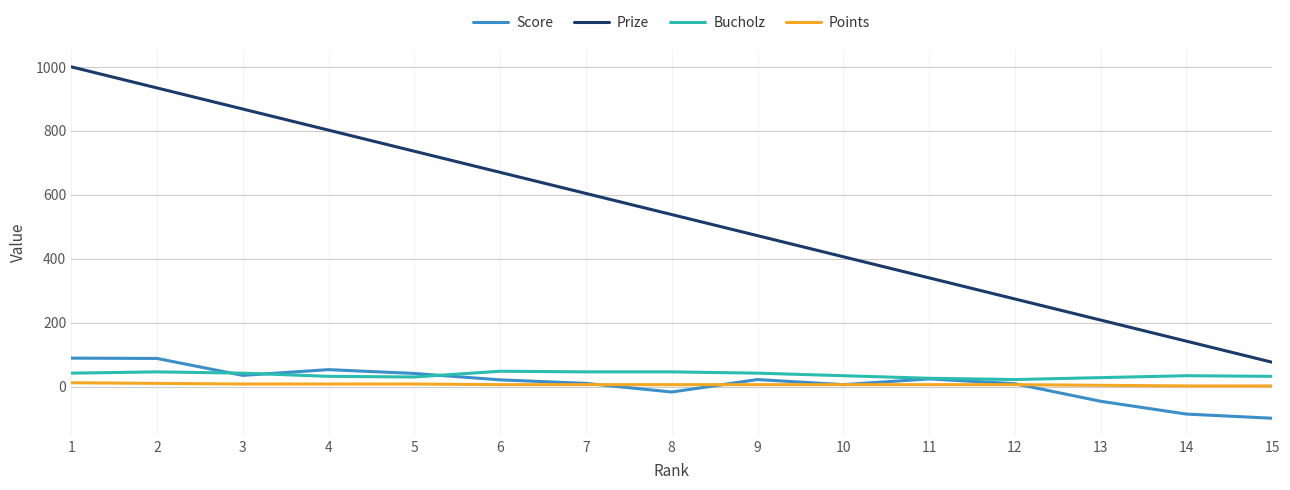

Does the chart display data point markers on the line(s)?

No